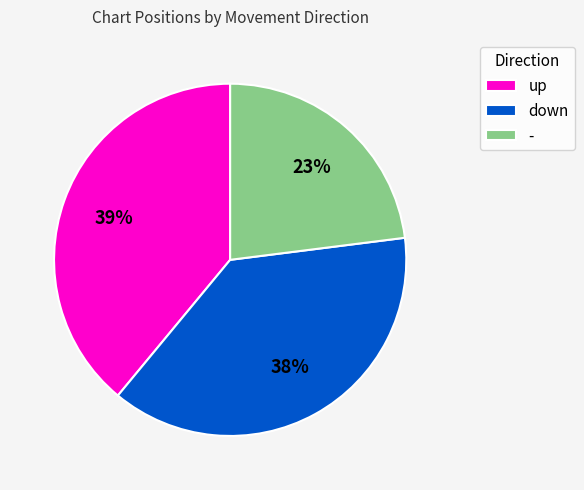

To the nearest percent, what is the difference between the up and - slice percentages?

16%